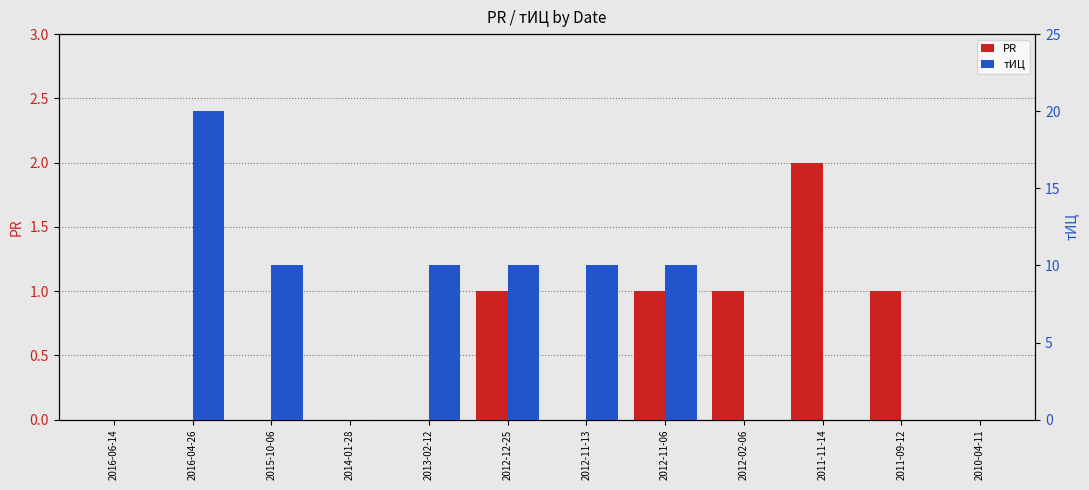

What position from the right is 2014-01-28?

9